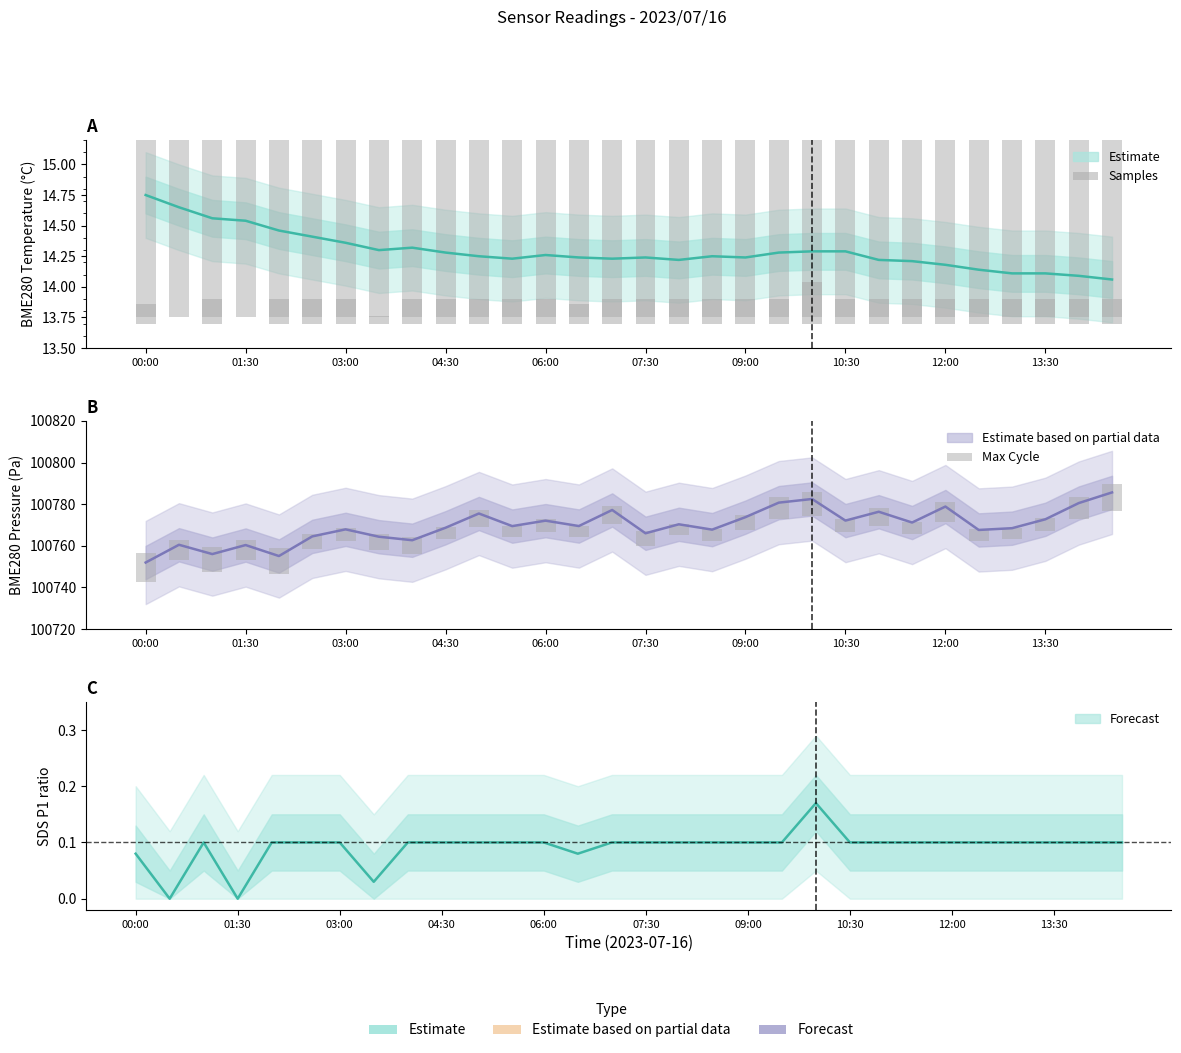

At 10, list the series in order from largest to smallest.

Max Cycle, Samples